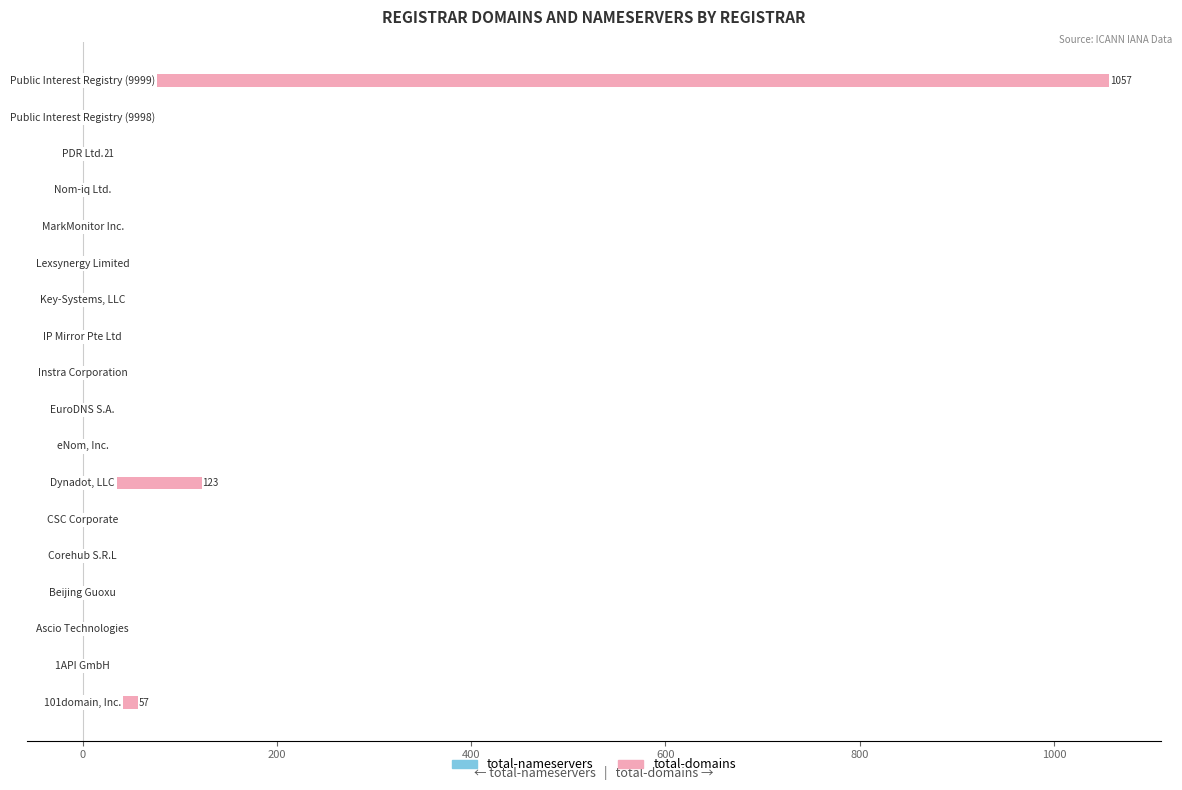

Rank the series at 8 from highest to lowest value.

total-domains, total-nameservers